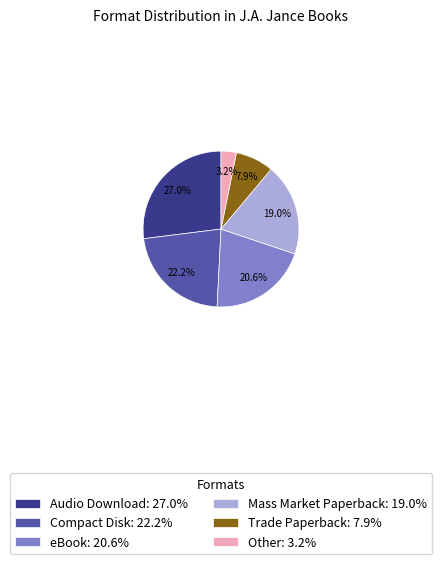

To the nearest percent, what is the difference between the Mass Market Paperback and Trade Paperback slice percentages?

11%